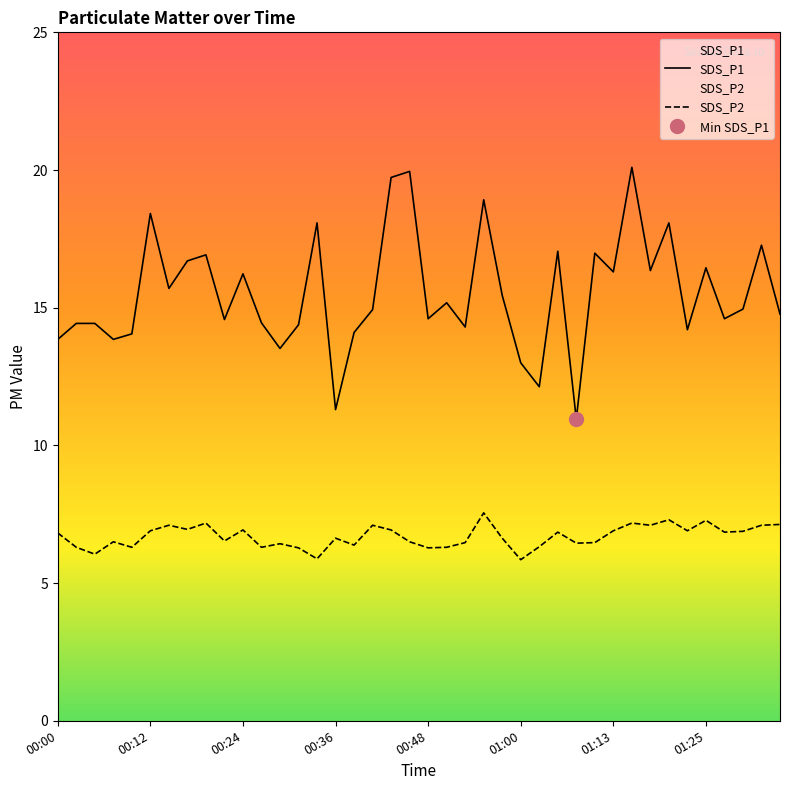

How many interior local valleys does the SDS_P1 series have?

13